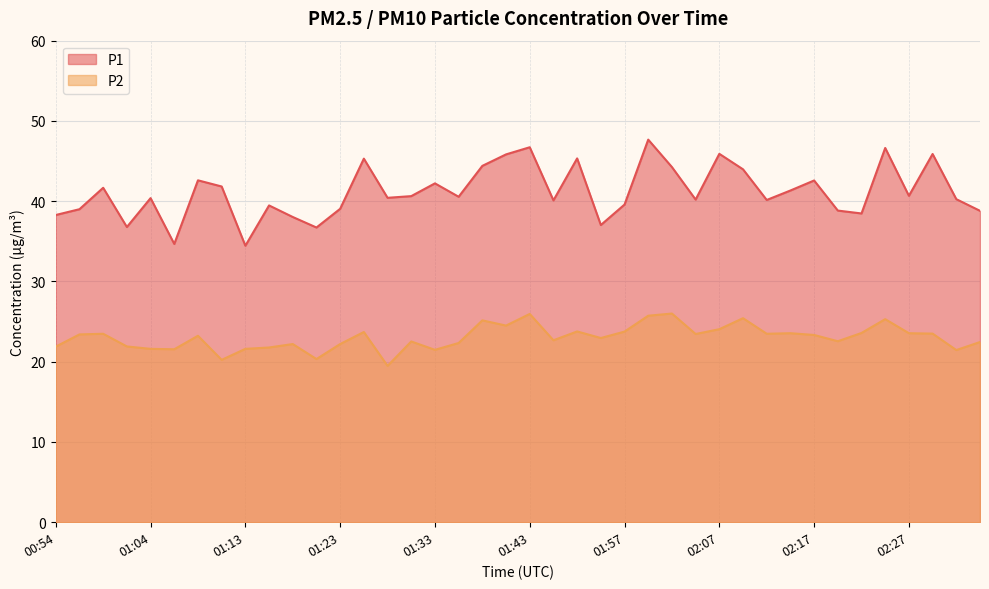

Between 02:15 and 02:22, which series saw the biggest shift?

P1